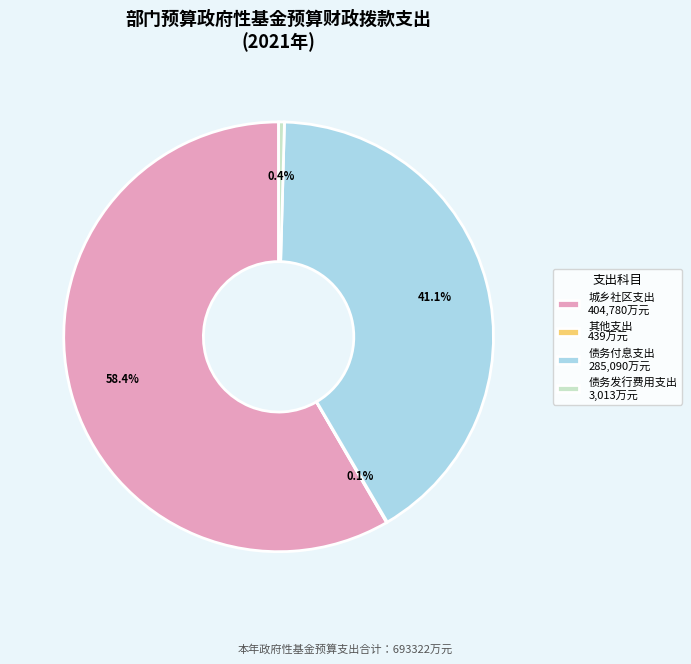

Between 城乡社区支出 404,780万元 and 债务发行费用支出 3,013万元, which is larger?

城乡社区支出 404,780万元